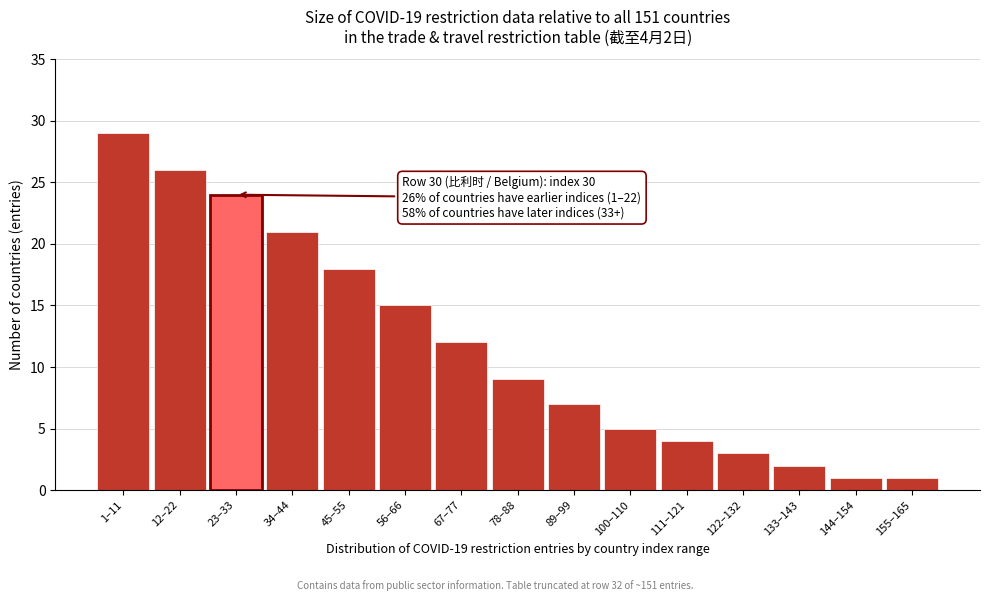

Reading left to right, list all the values displayed in this chart.

29	26	24	21	18	15	12	9	7	5	4	3	2	1	1